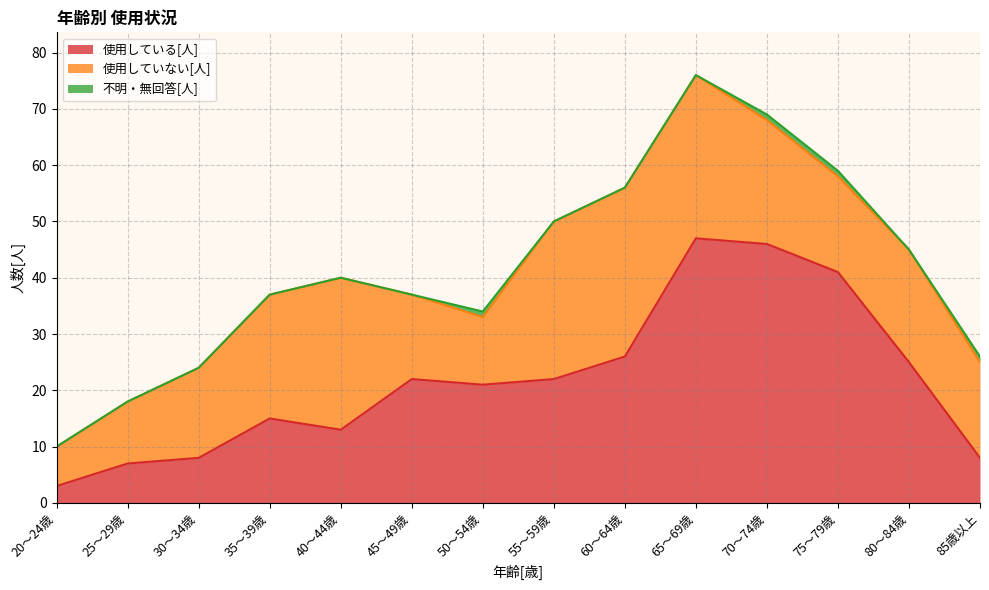

Between 70～74歳 and 85歳以上, which series saw the biggest shift?

使用している[人]